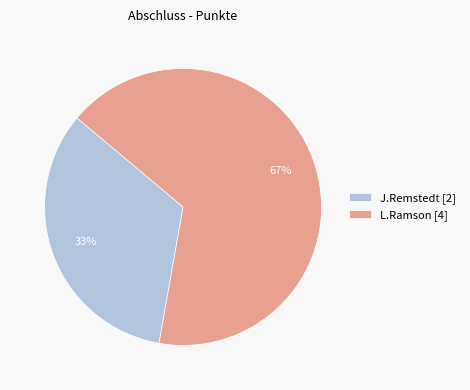

To the nearest percent, what portion does L.Ramson [4] represent?

67%